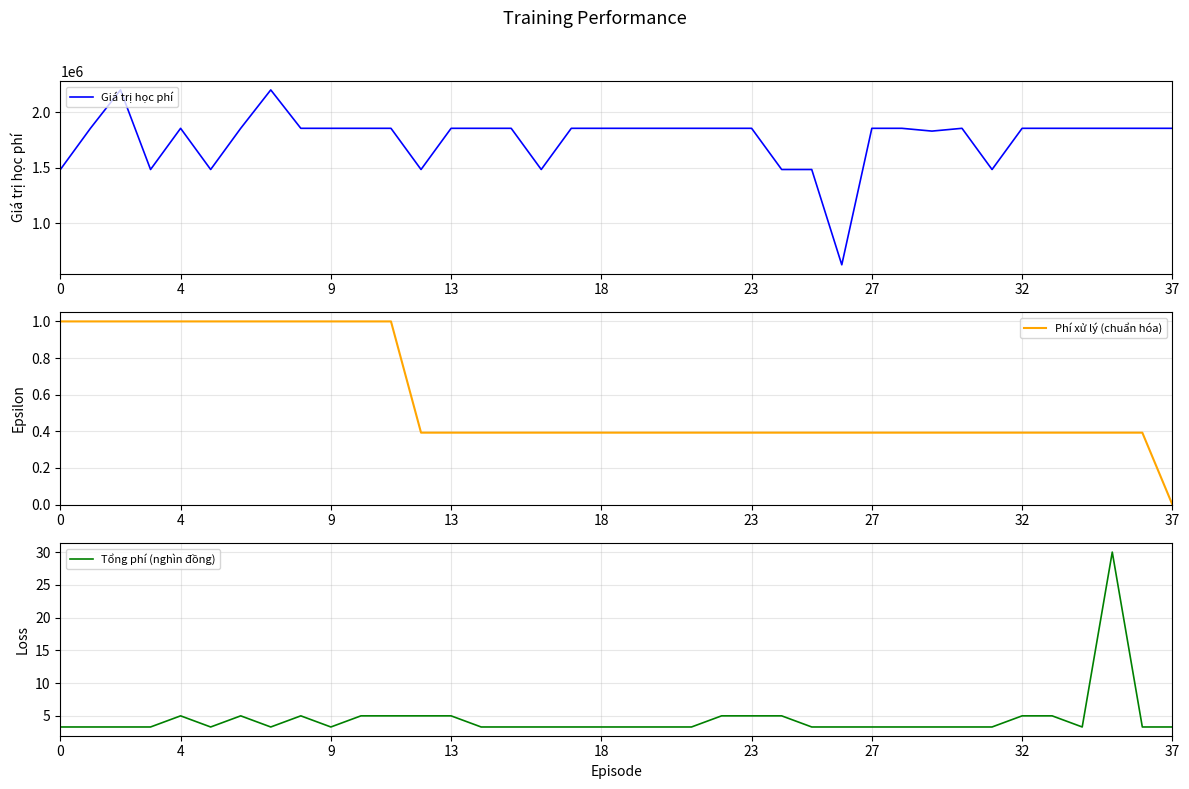

What is the value of the Giá trị học phí point at the 36th from the left?

1855000.0